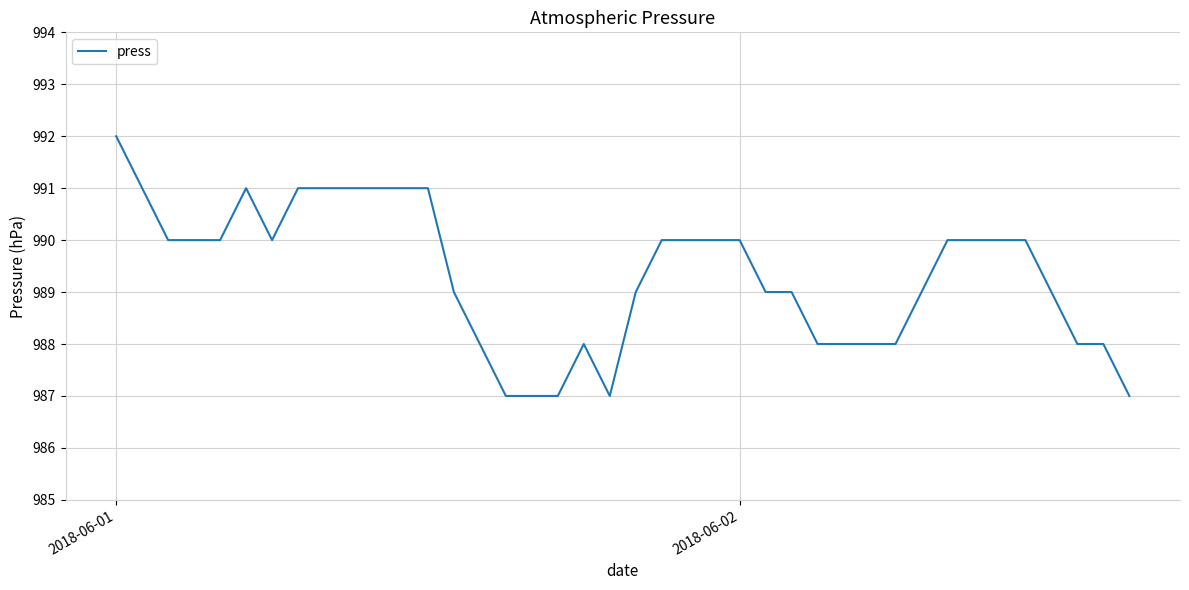

What is the greatest value displayed?

992